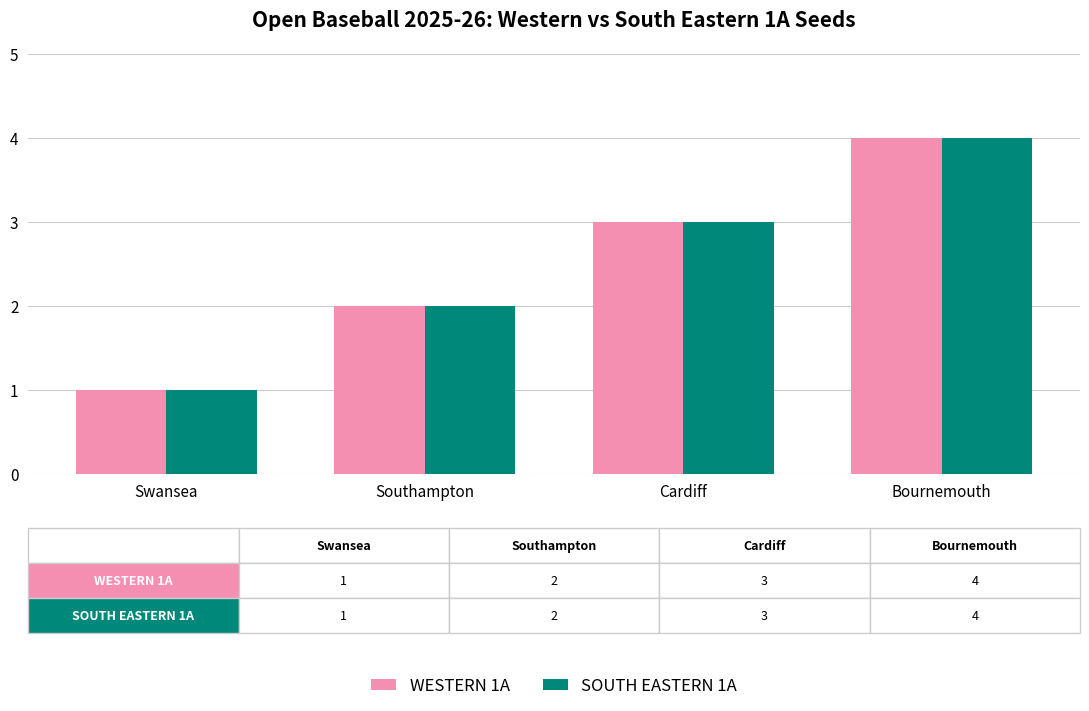

Reading right to left, extract all data points from this chart.

WESTERN 1A: 4	3	2	1
SOUTH EASTERN 1A: 4	3	2	1